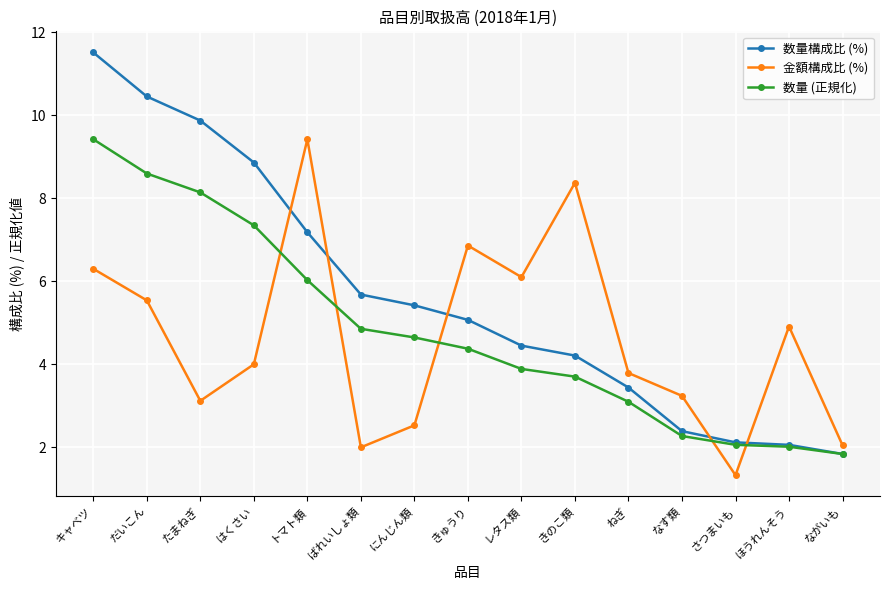

Which series has the largest total across all categories?

数量構成比 (%)